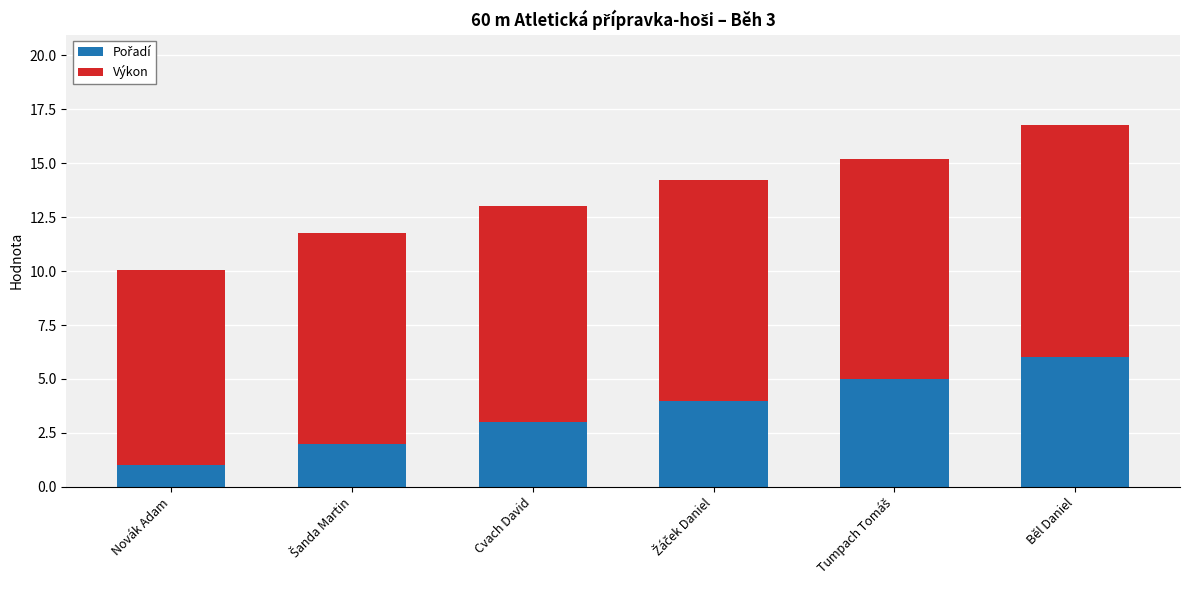

At which category is the sum across all series the highest?

Běl Daniel